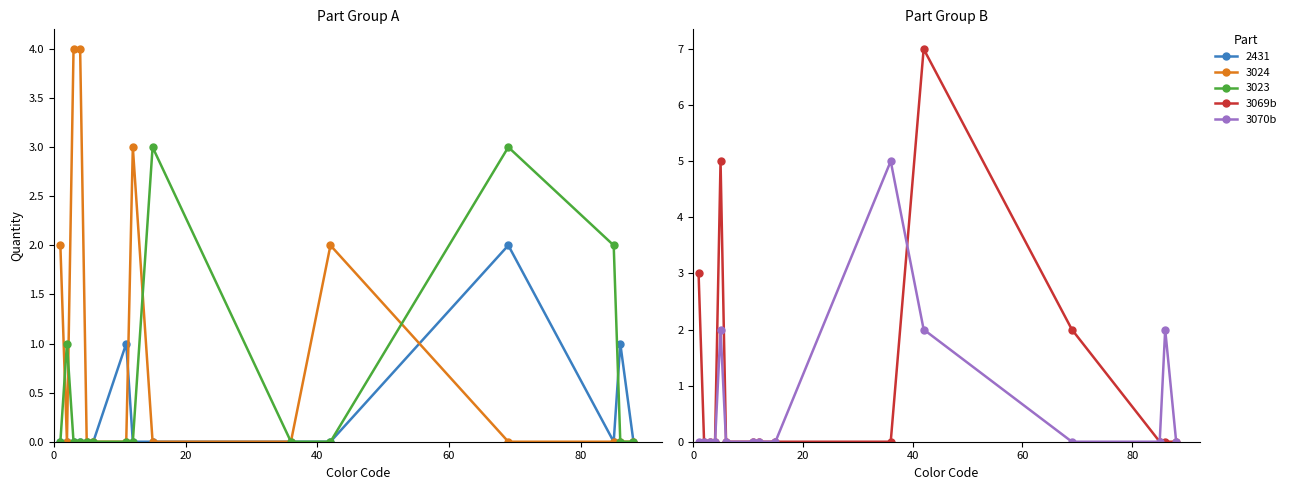

What is the maximum value for 3070b?

5